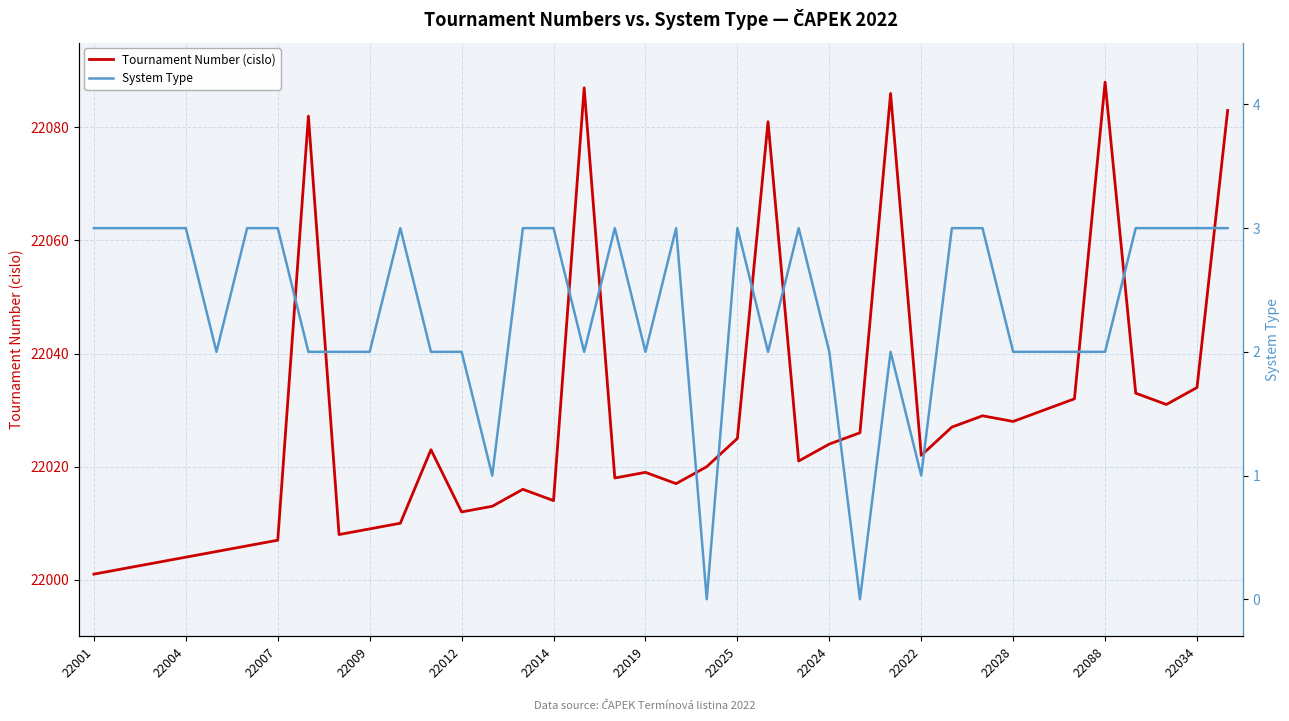

Which category has the lowest value in the Tournament Number (cislo) series?

22001